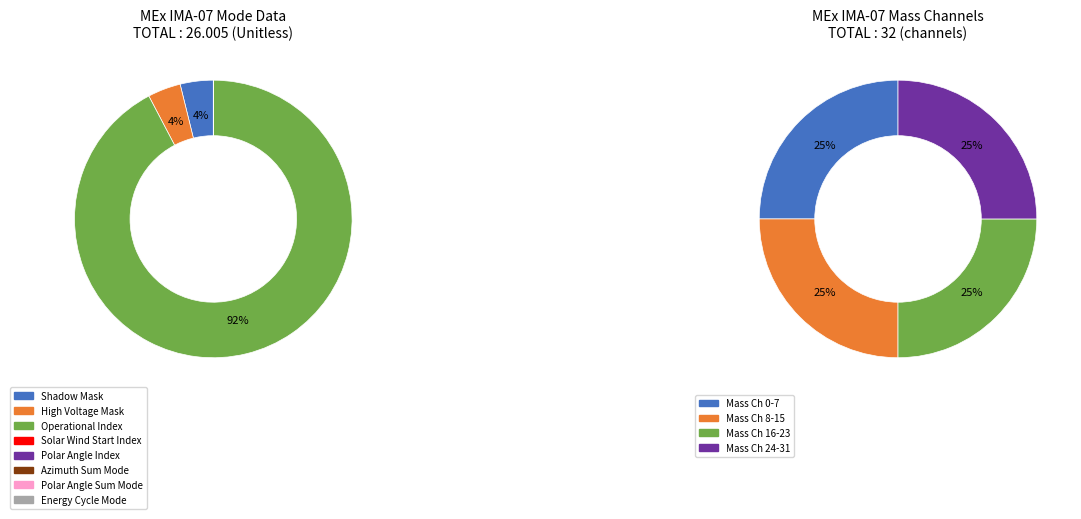

Between Shadow Mask and Solar Wind Start Index, which is larger?

Shadow Mask